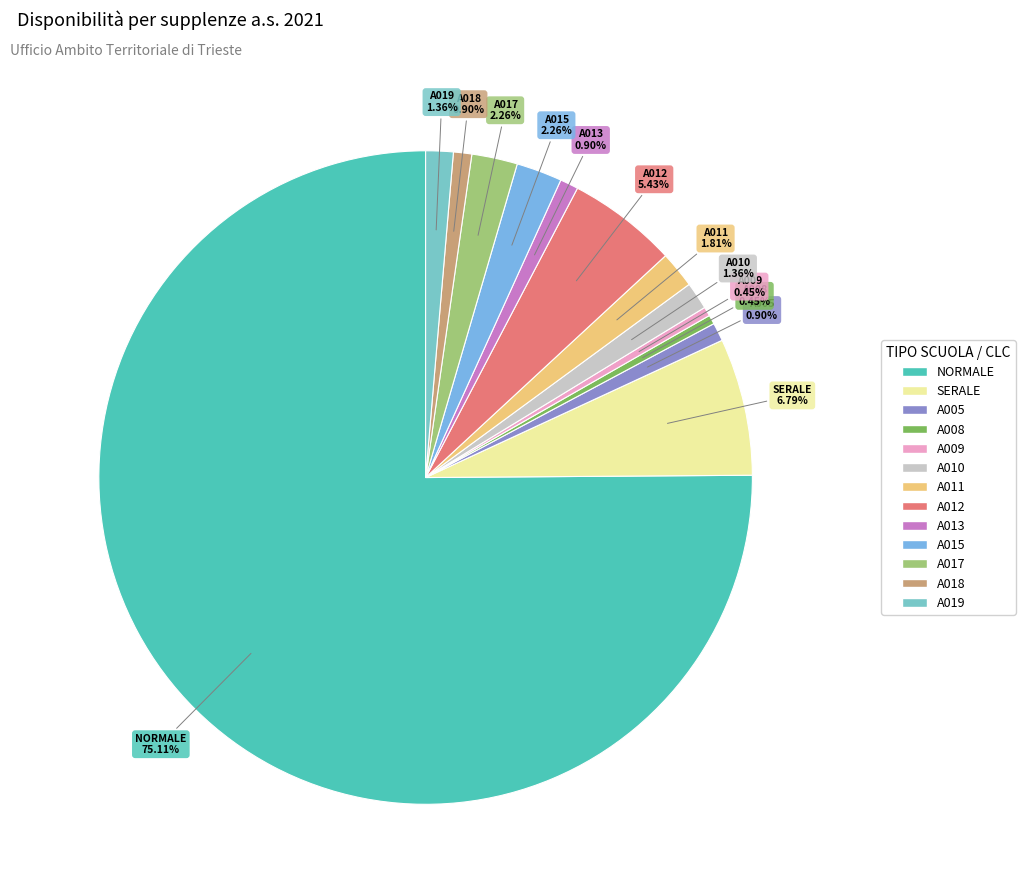

The A015 slice represents 2% of the pie. True or false?

True